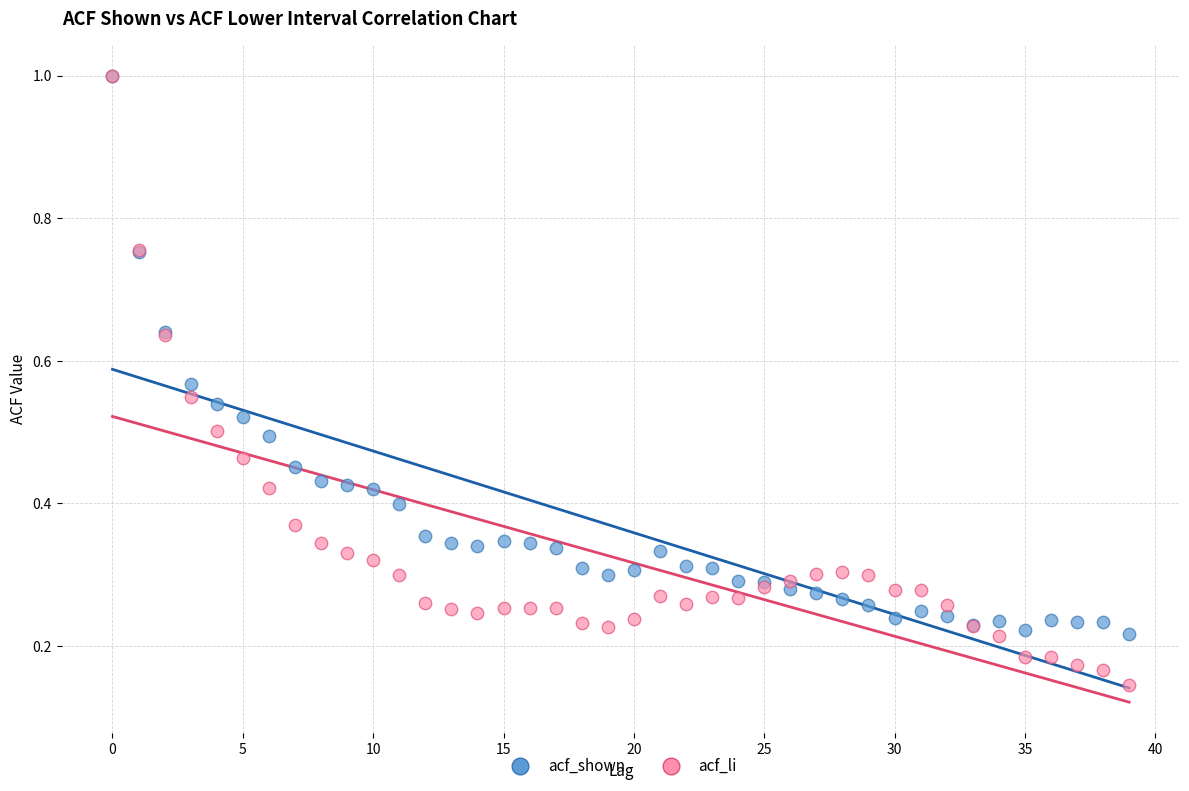

Which series contains the lowest Y value?

acf_li